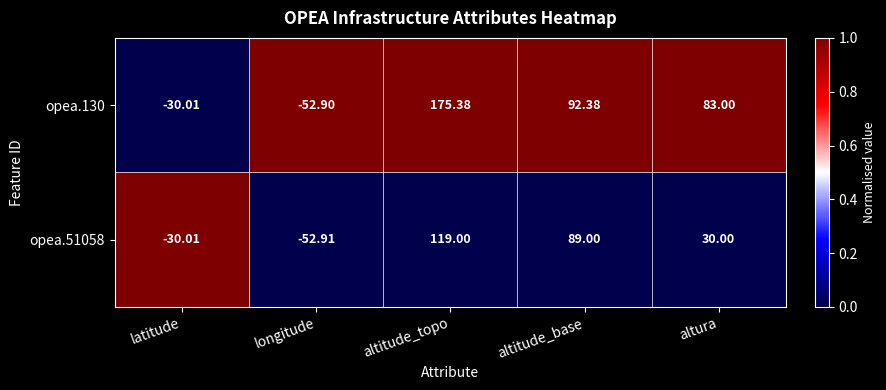

At which label does opea.130 first exceed 83?

altitude_topo